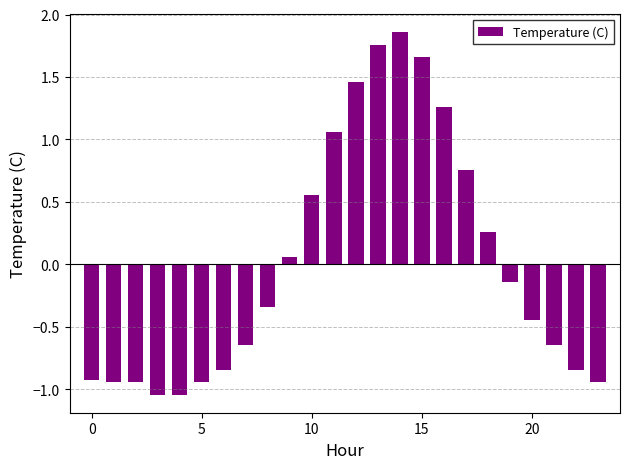

What is the difference between the maximum and minimum values?

2.9